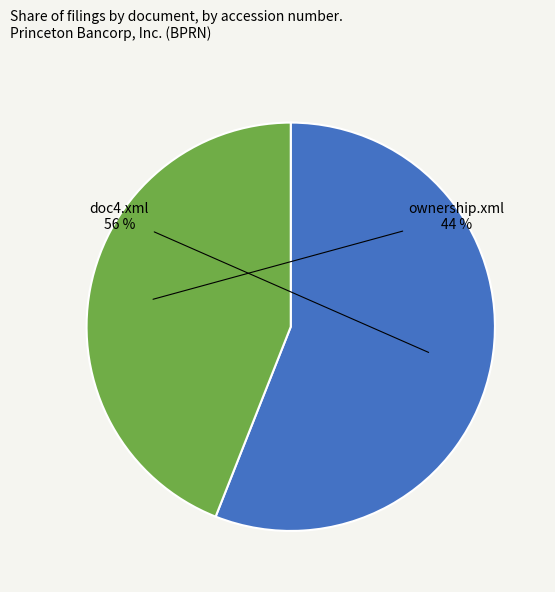

Does any single category account for the majority?

Yes